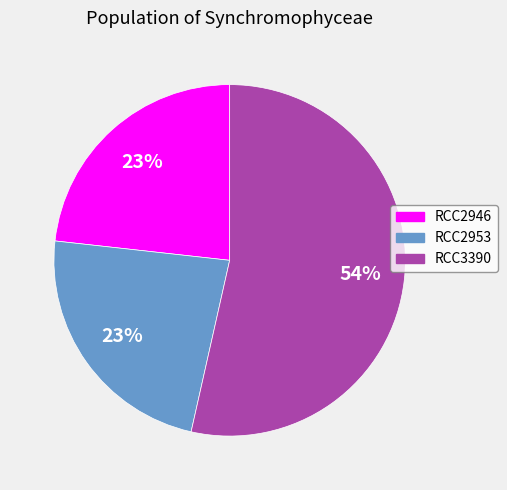

How many slices are in this pie chart?

3